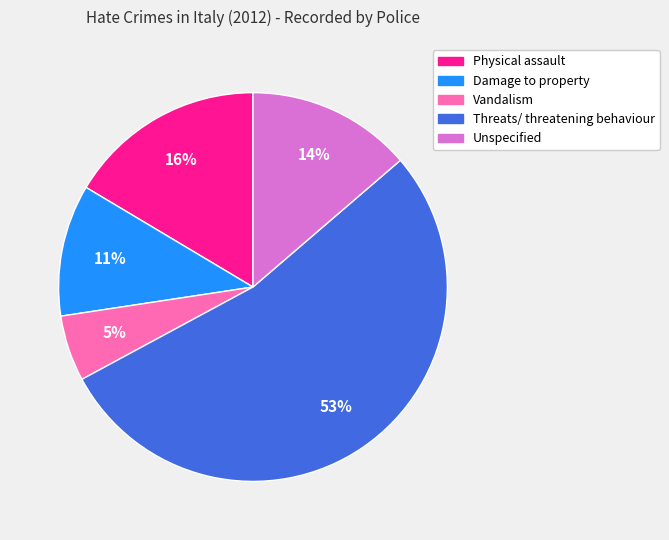

To the nearest percent, what is the difference between the largest and smallest slice percentages?

48%